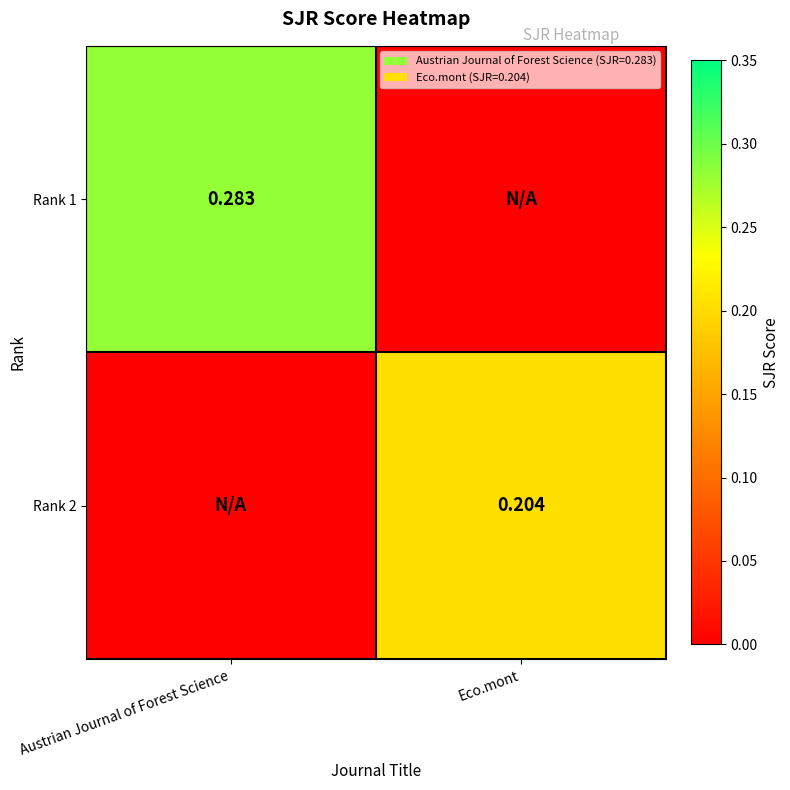

Is the value of Rank 1 at Austrian Journal of Forest Science greater than the value of Rank 2 at Eco.mont?

Yes